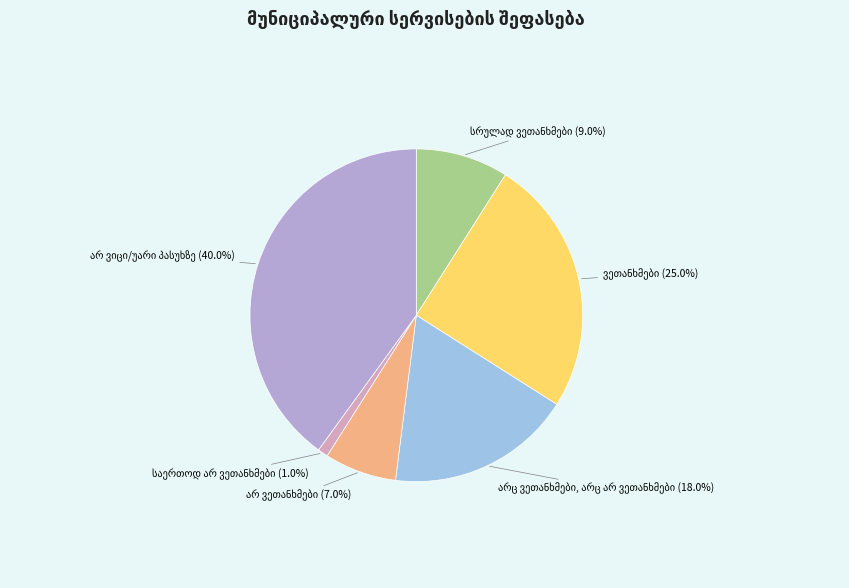

Is there a majority slice in this chart?

No